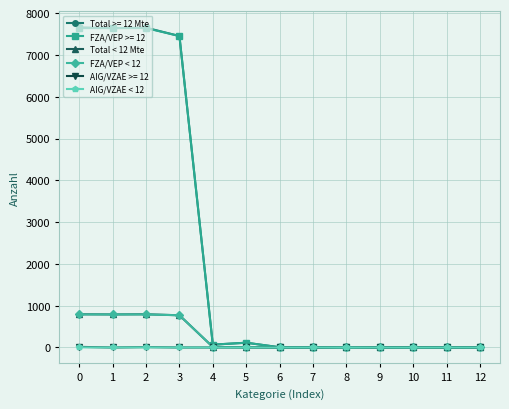

How many values in the FZA/VEP < 12 series exceed 0?

6